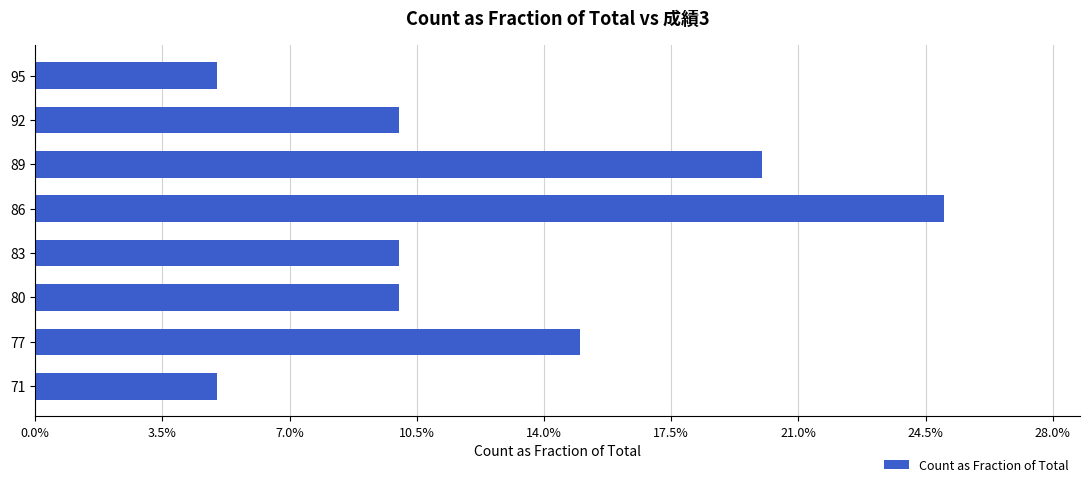

Does the chart contain any negative values?

No